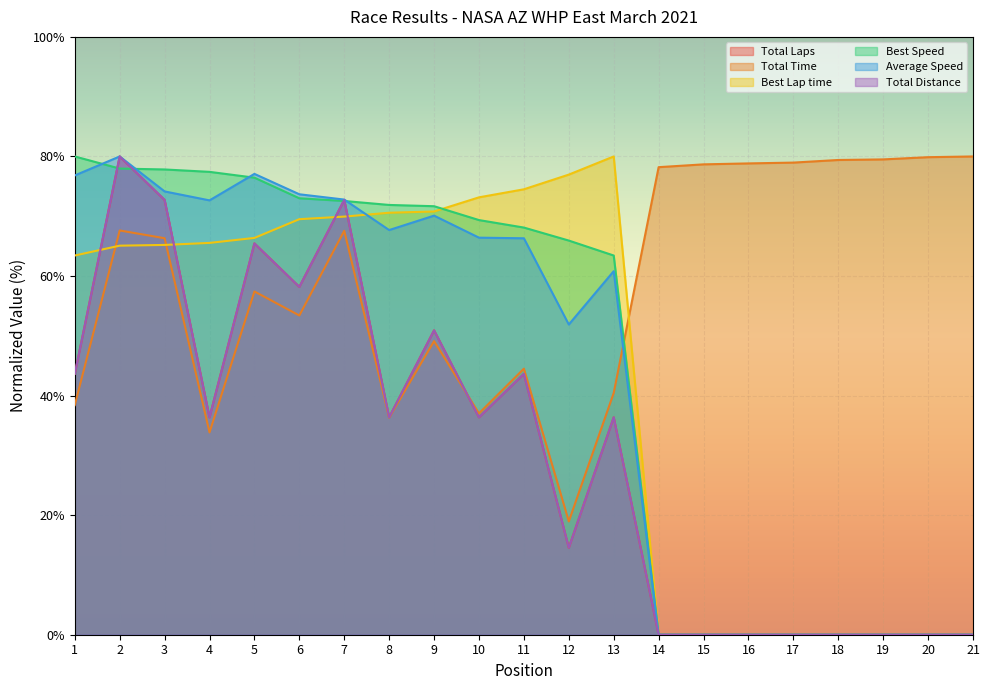

How many lines are shown in the chart?

6